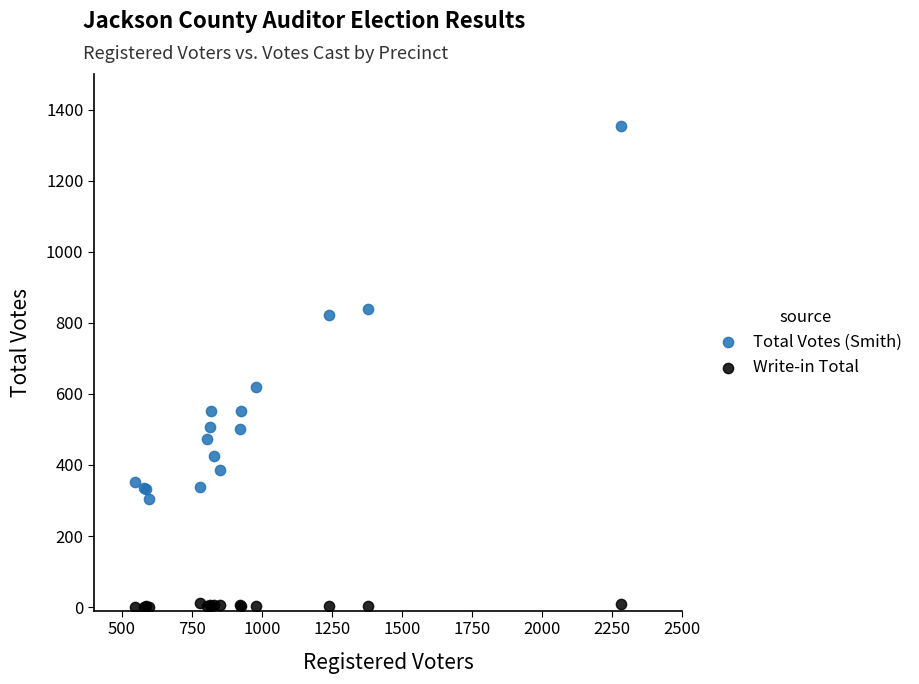

Across all series, what Y value is closest to 677?

619